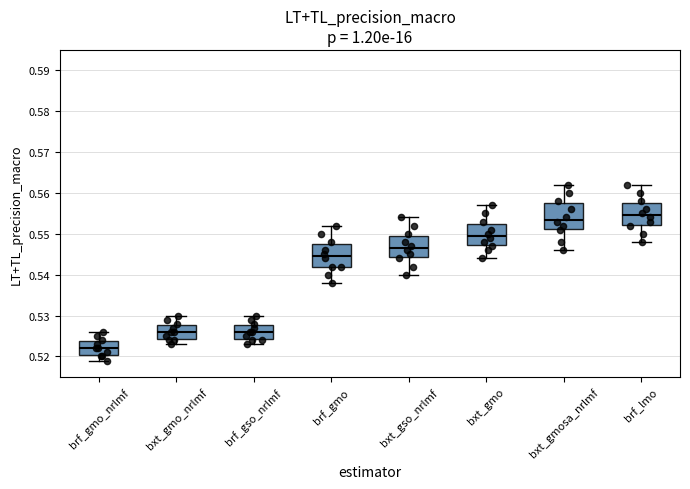

Where is the upper edge of the box for brf_gmo on the y-axis? The values are not printed on the chart, so give them approximately, as read against the axis.

0.548